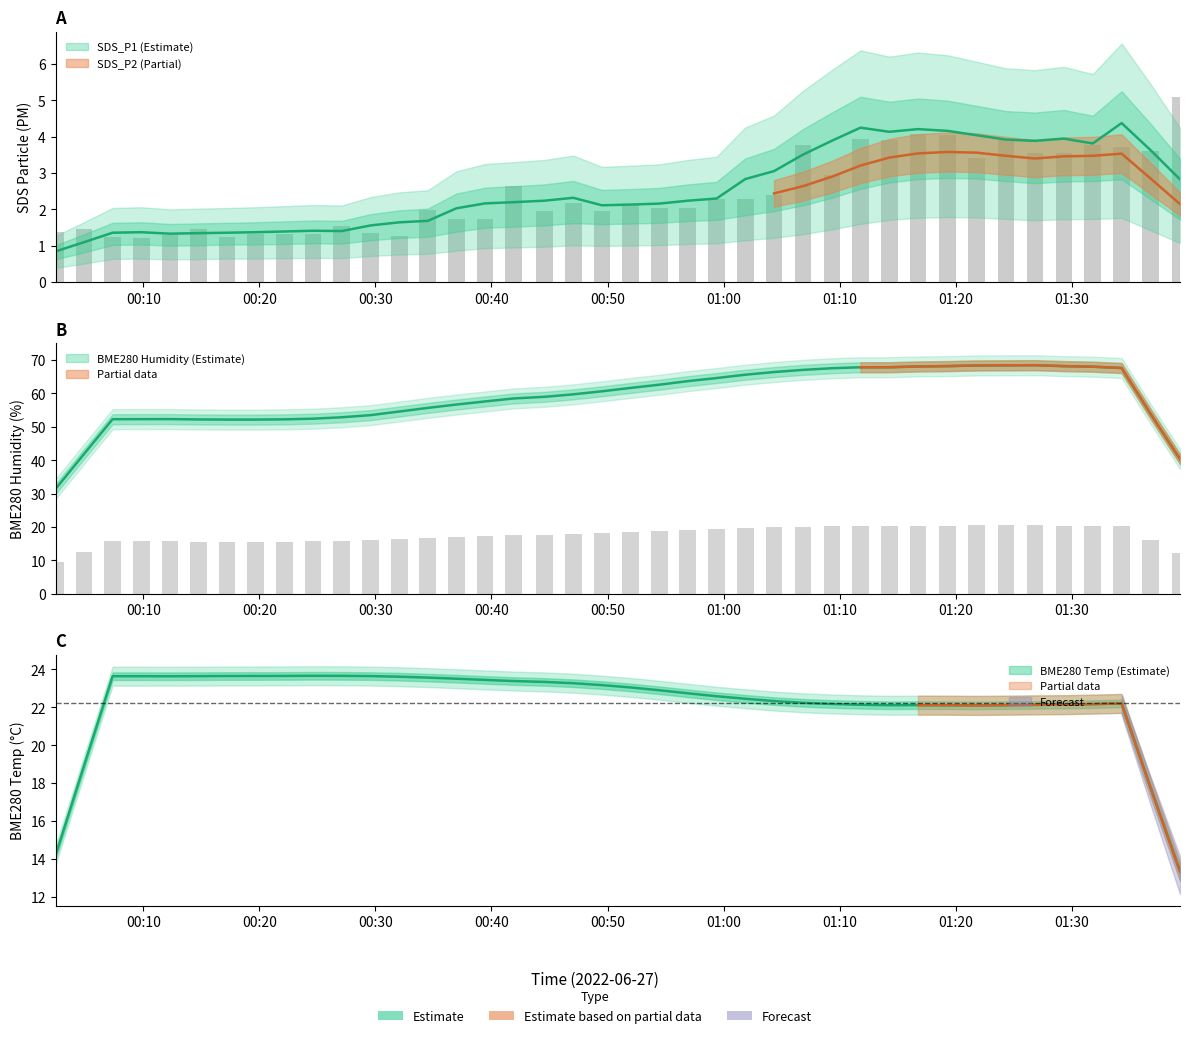

What is the difference between the BME280_temperature values at 21 and 13?

0.7